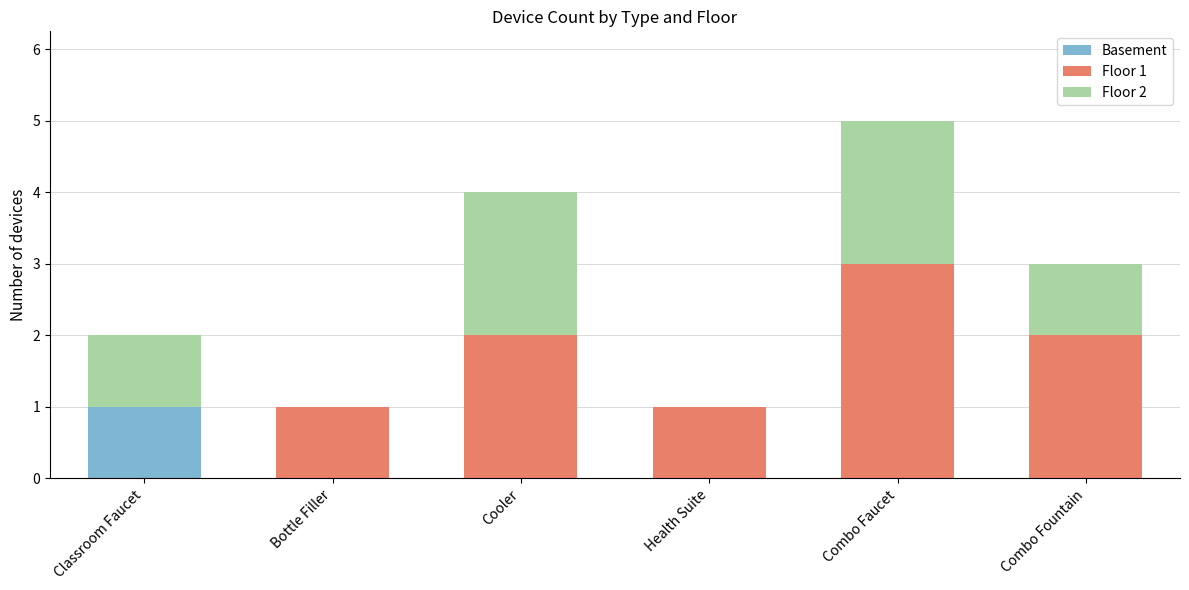

True or false: Basement has a value of 0 at Cooler.

True